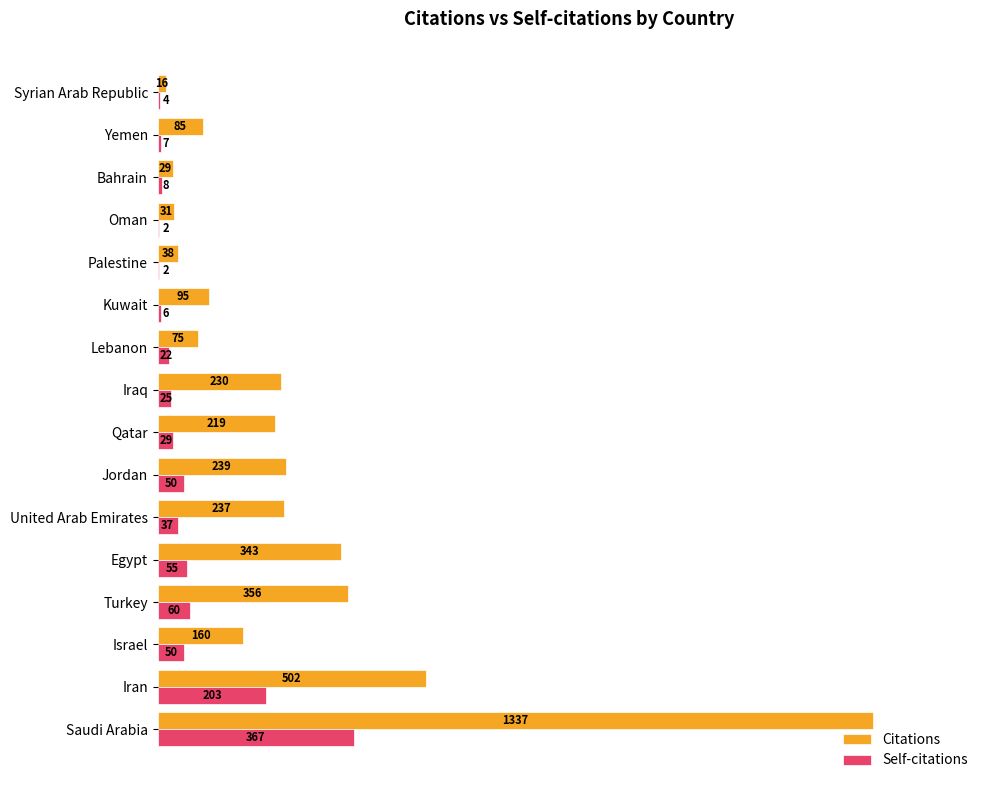

What is the sum of all Self-citations values?

927